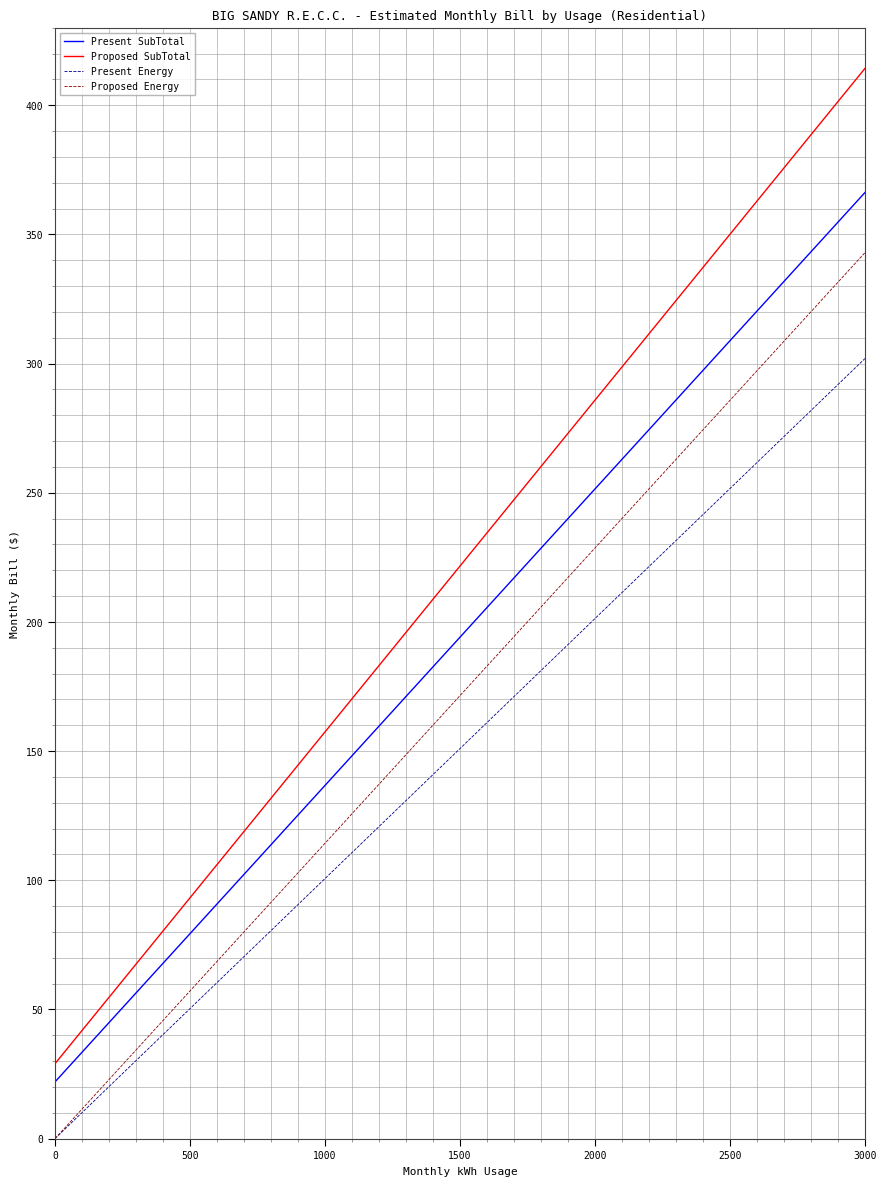

True or false: Proposed Energy and Proposed SubTotal cross at least once.

False